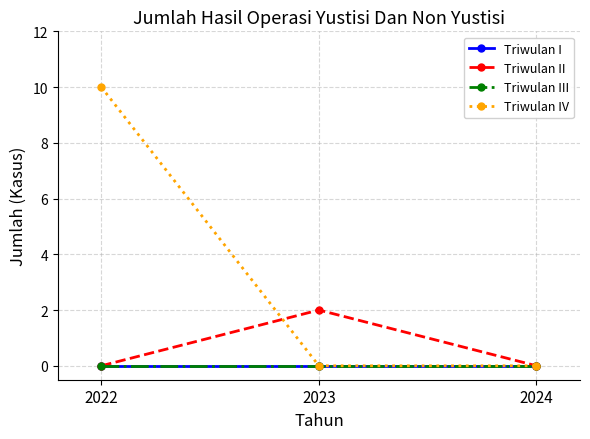

Rank the series at 2023 from highest to lowest value.

Triwulan II, Triwulan I, Triwulan III, Triwulan IV